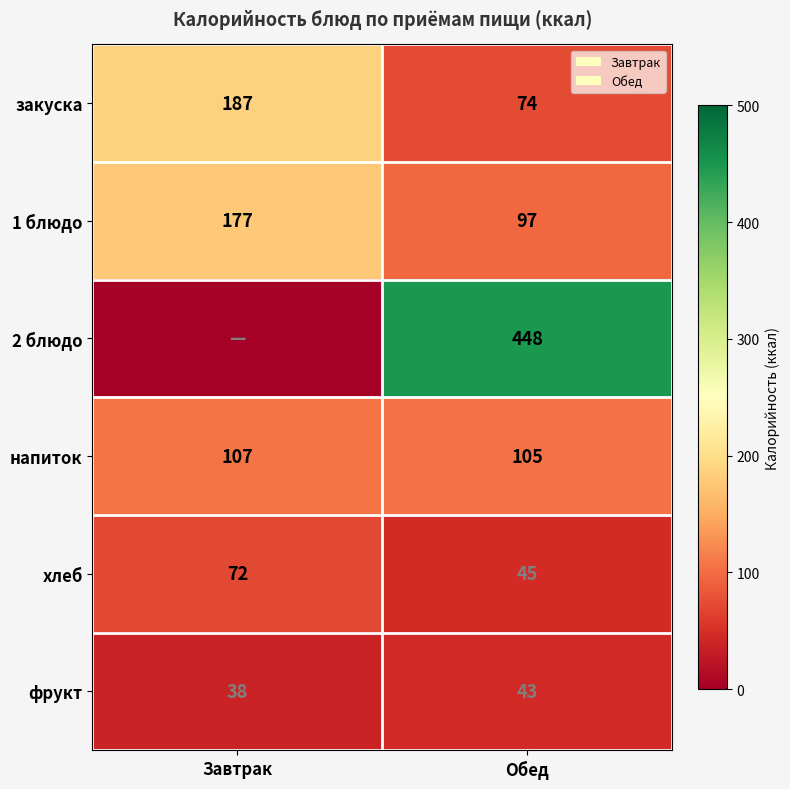

At which category does the chart reach its peak across all series?

Обед